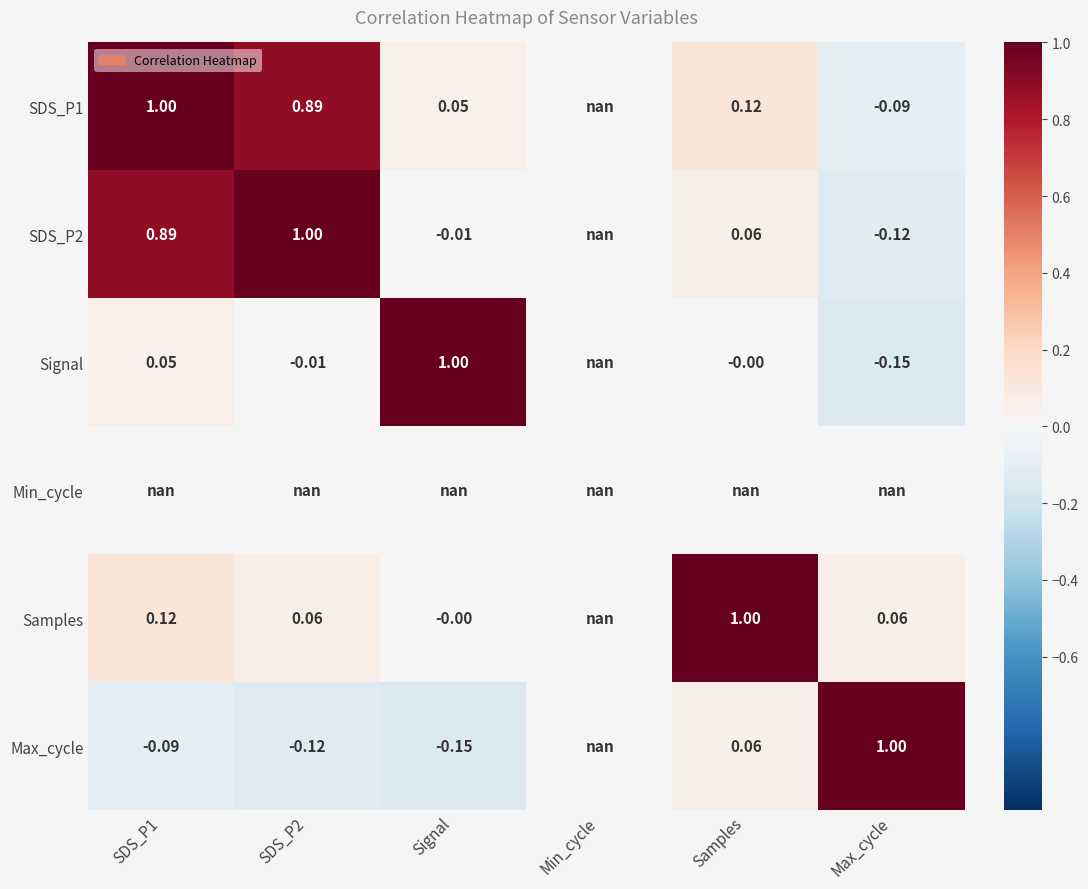

True or false: SDS_P1 has a value of 1.2 at SDS_P2.

False